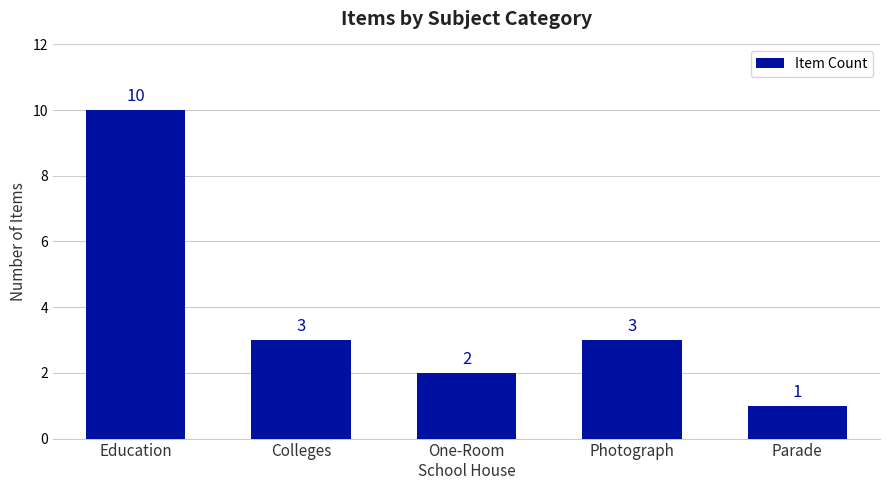

Are the bars horizontal?

No